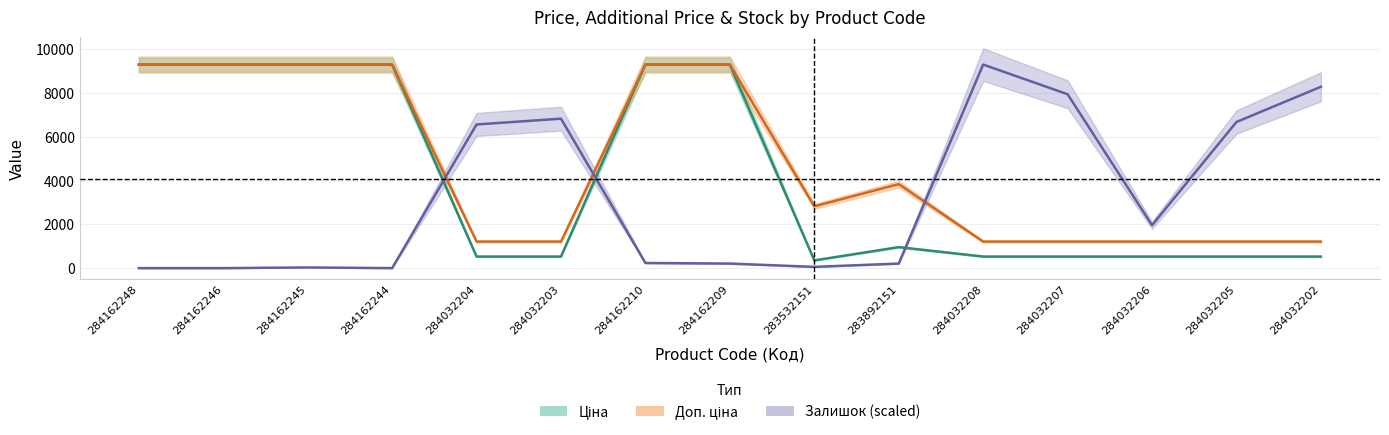

The Залишок series shows 3722.6 at 284162248. True or false?

False